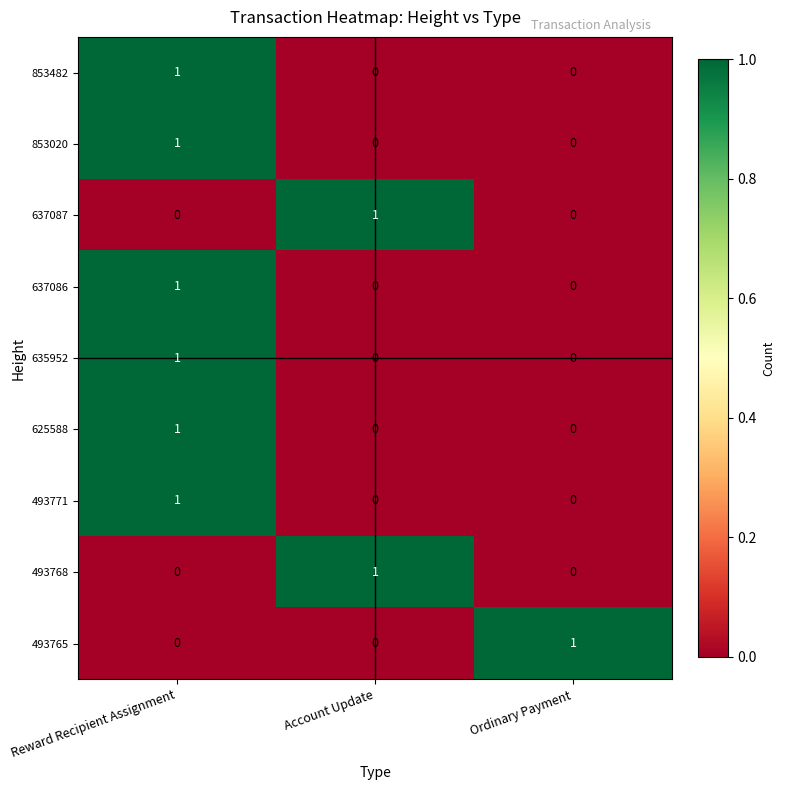

Reading left to right, transcribe all the data shown in this chart.

853482: Reward Recipient Assignment=1	Account Update=0	Ordinary Payment=0
853020: Reward Recipient Assignment=1	Account Update=0	Ordinary Payment=0
637087: Reward Recipient Assignment=0	Account Update=1	Ordinary Payment=0
637086: Reward Recipient Assignment=1	Account Update=0	Ordinary Payment=0
635952: Reward Recipient Assignment=1	Account Update=0	Ordinary Payment=0
625588: Reward Recipient Assignment=1	Account Update=0	Ordinary Payment=0
493771: Reward Recipient Assignment=1	Account Update=0	Ordinary Payment=0
493768: Reward Recipient Assignment=0	Account Update=1	Ordinary Payment=0
493765: Reward Recipient Assignment=0	Account Update=0	Ordinary Payment=1